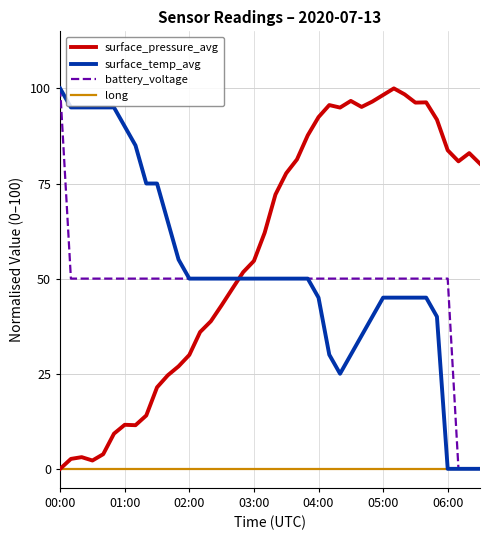

Which series has the largest total across all categories?

surface_pressure_avg